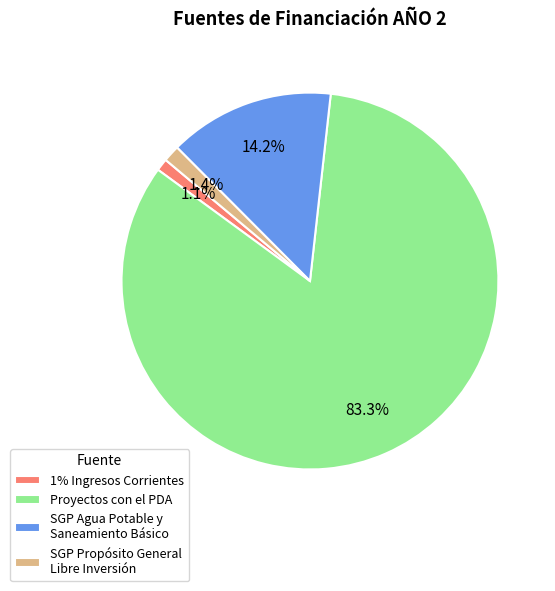

What is the majority slice?

Proyectos con el PDA